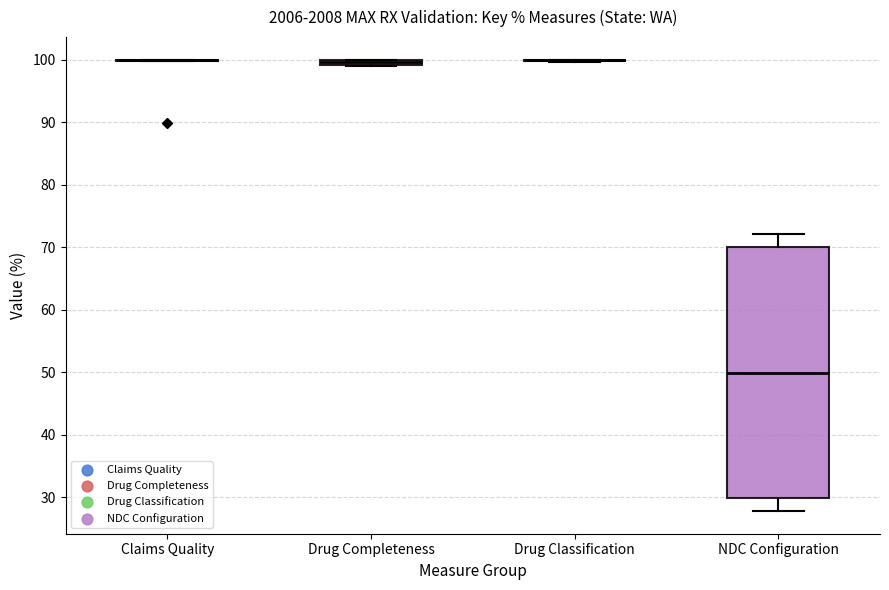

Which box is the tallest, from its lower edge to its upper edge?

NDC Configuration